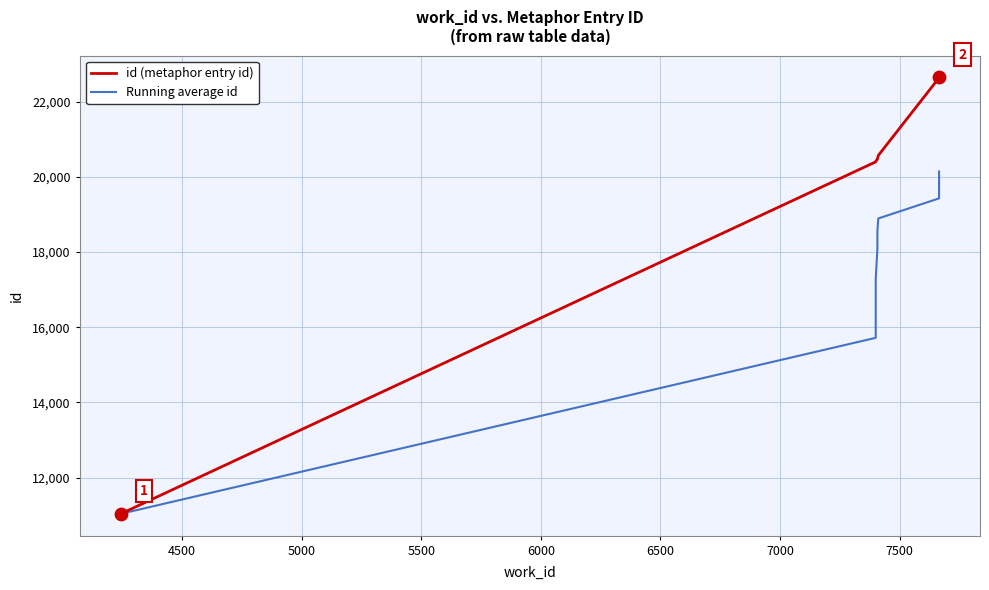

At how many categories does at least one series exceed 18873?

8